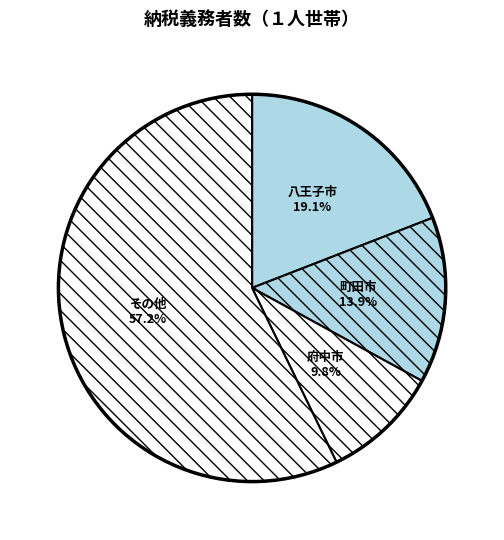

Does その他 represent more than half of the total?

Yes